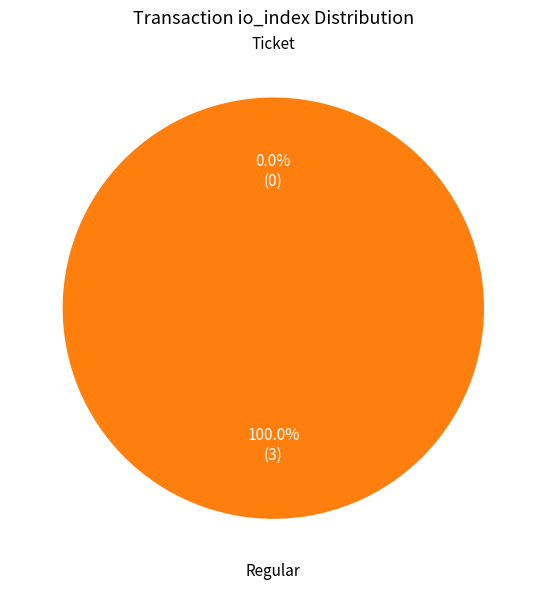

What is the smallest slice in the pie chart?

Ticket (io_index=0)